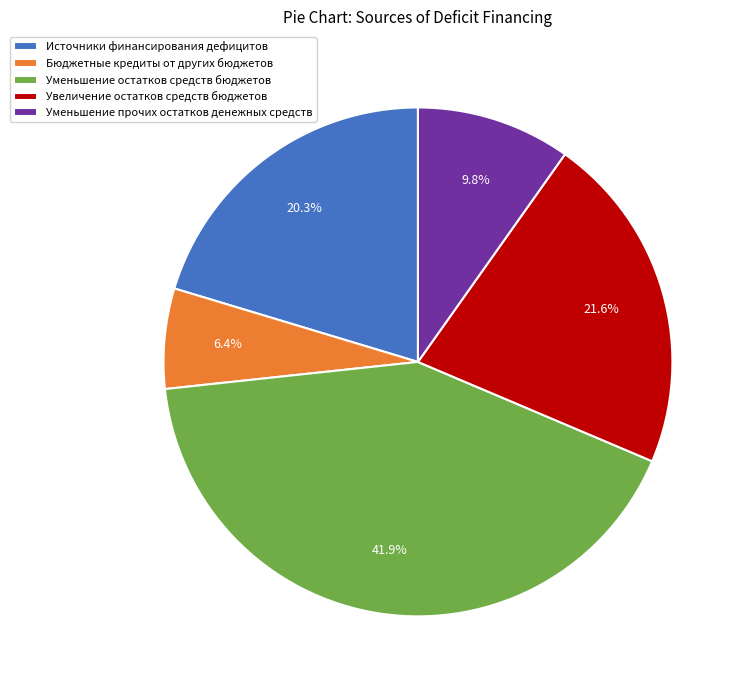

Does Уменьшение остатков средств бюджетов account for over 50% of the chart?

No